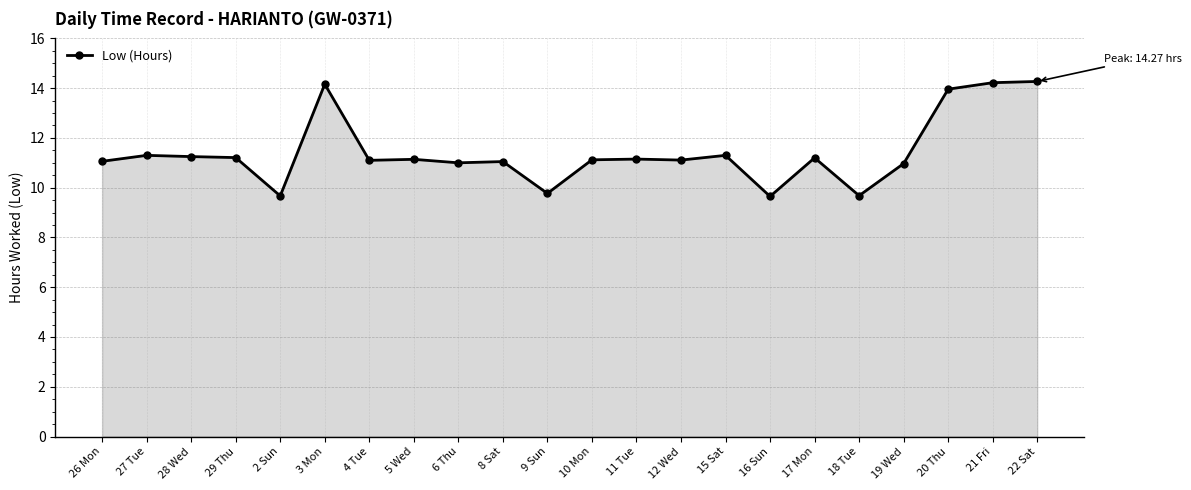

True or false: there are more than 1 points higher than both neighbors.

True